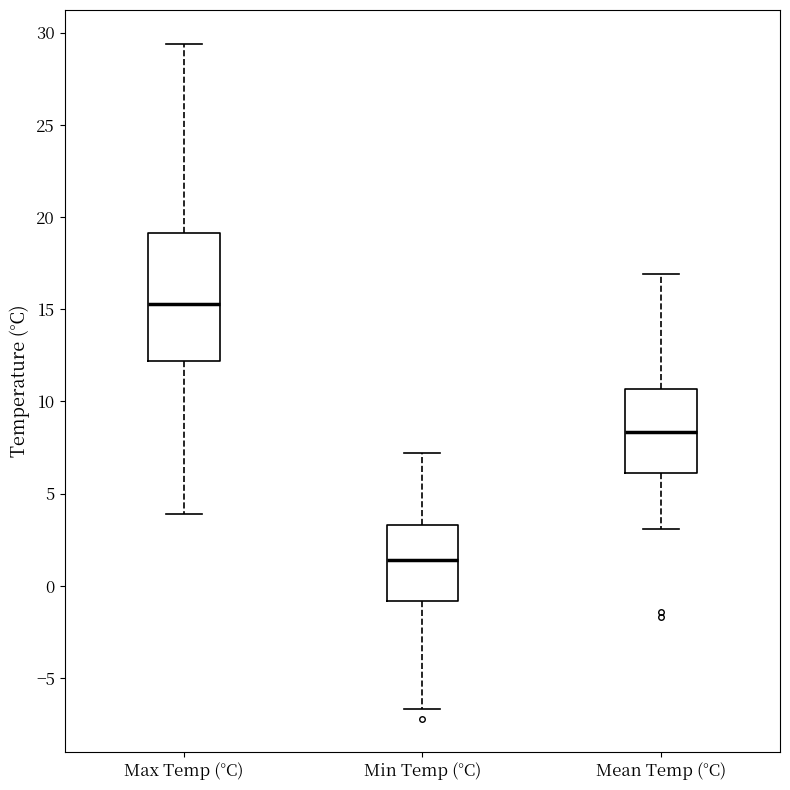

Comparing the boxes themselves (not the whiskers), which one is the tallest?

Max Temp (°C)